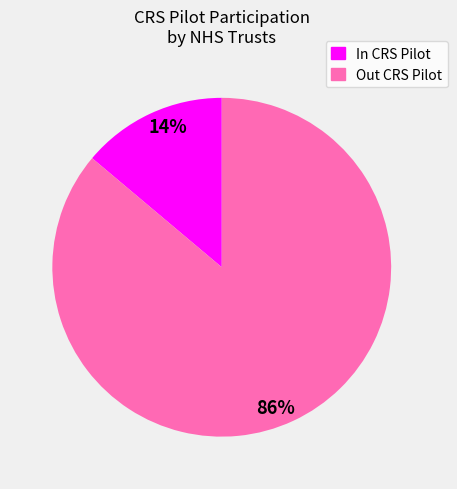

Is there any slice that represents more than half of the pie?

Yes